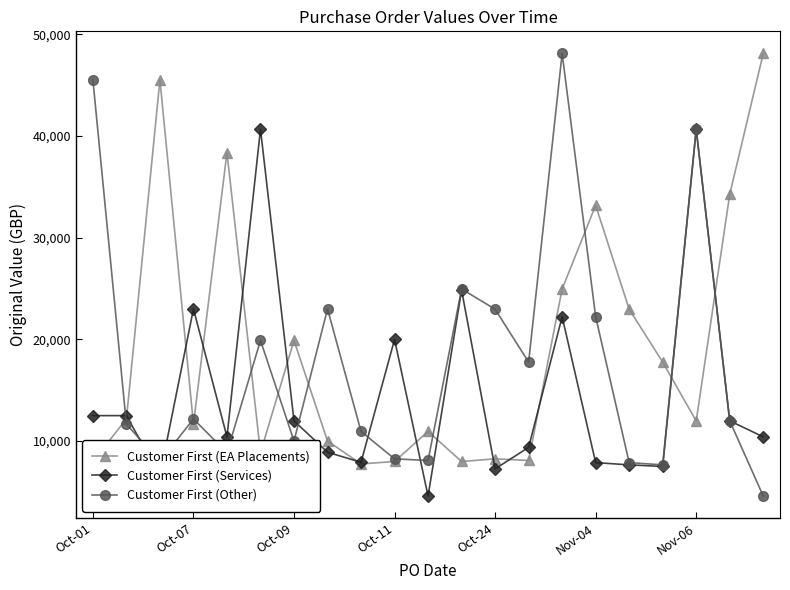

How many data points in Customer First (Services) are less than 10410?

9